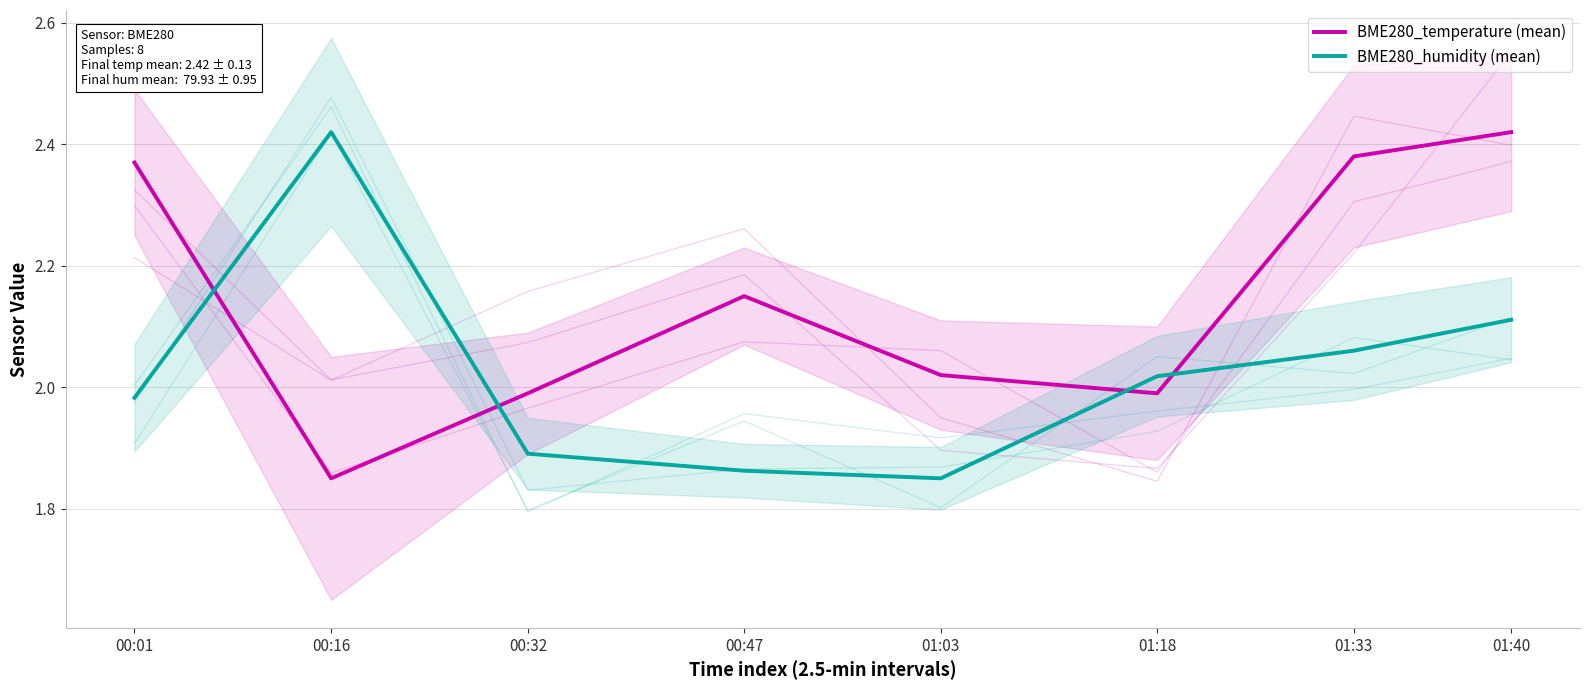

Reading left to right, list all the values displayed in this chart.

BME280_temperature (mean): 00:01=2.4	00:16=1.9	00:32=2.0	00:47=2.1	01:03=2.0	01:18=2.0	01:33=2.4	01:40=2.4
BME280_humidity (mean): 00:01=2.0	00:16=2.4	00:32=1.9	00:47=1.9	01:03=1.9	01:18=2.0	01:33=2.1	01:40=2.1